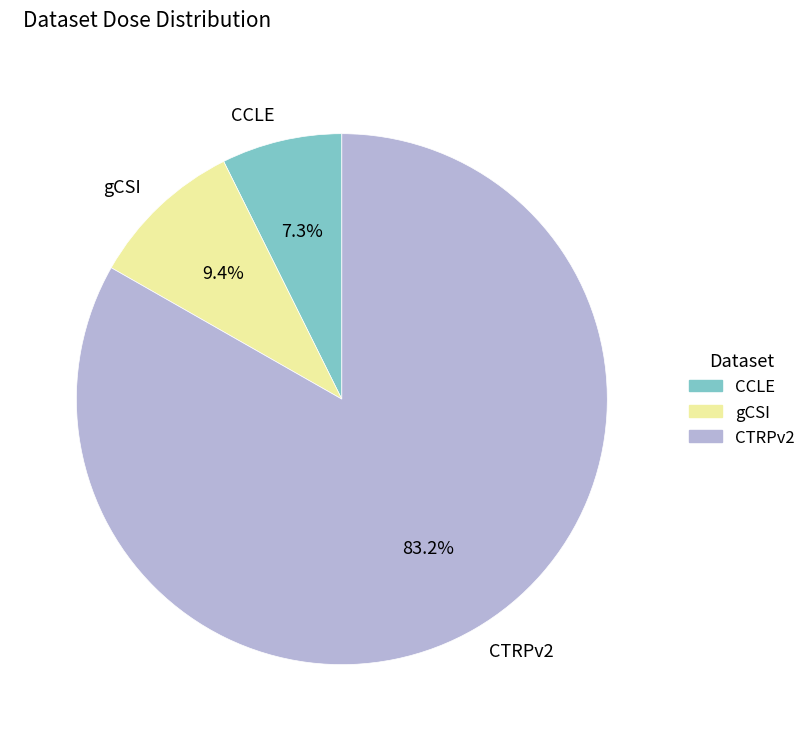

To the nearest percent, what percentage of the pie is CTRPv2?

83%